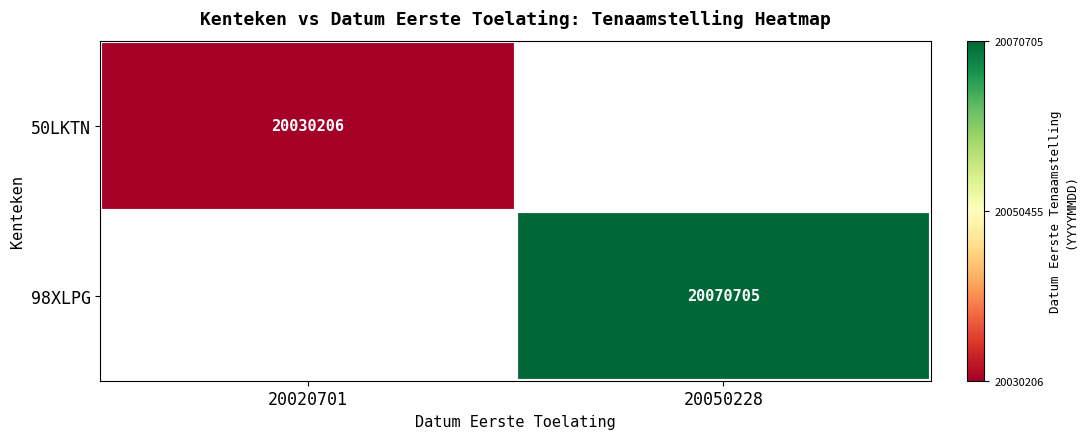

Is the value of 50LKTN at 20020701 greater than the value of 98XLPG at 20050228?

No